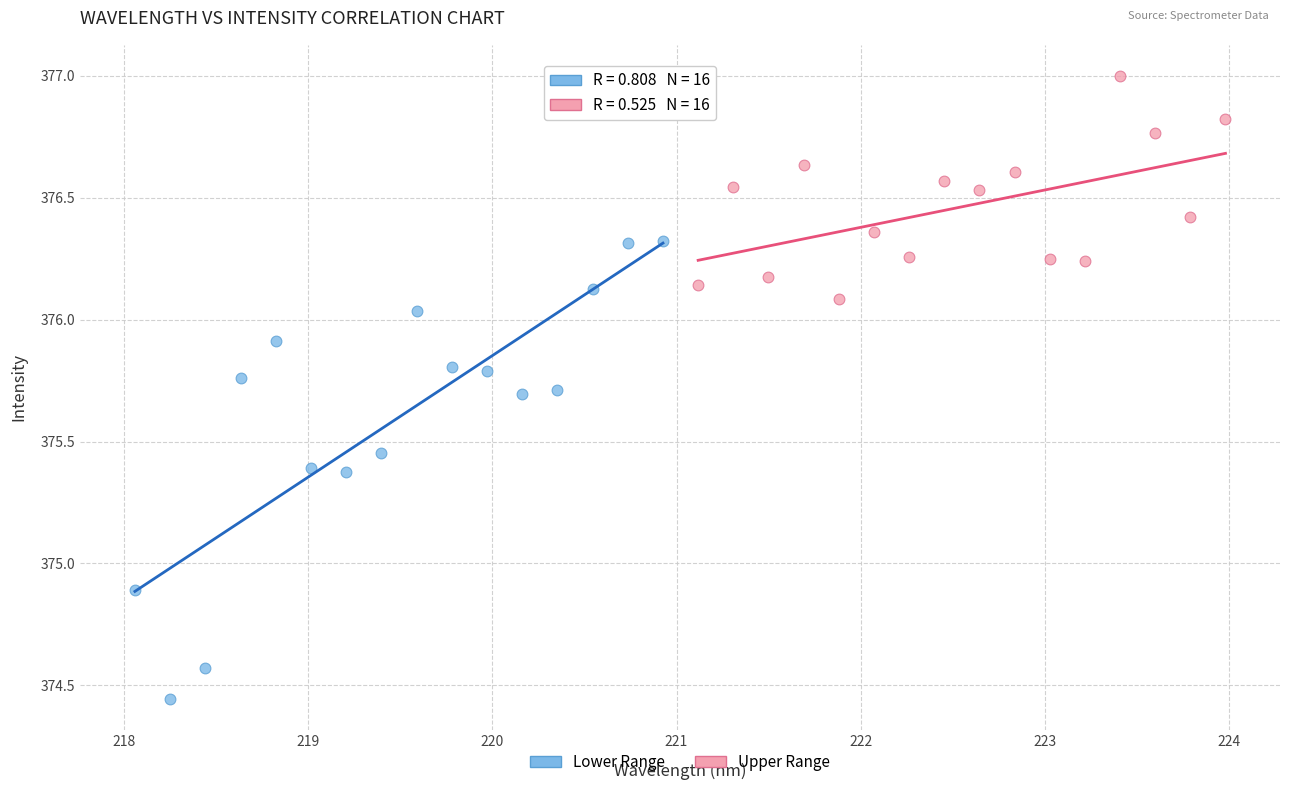

Which series reaches the maximum Y coordinate?

Upper Range